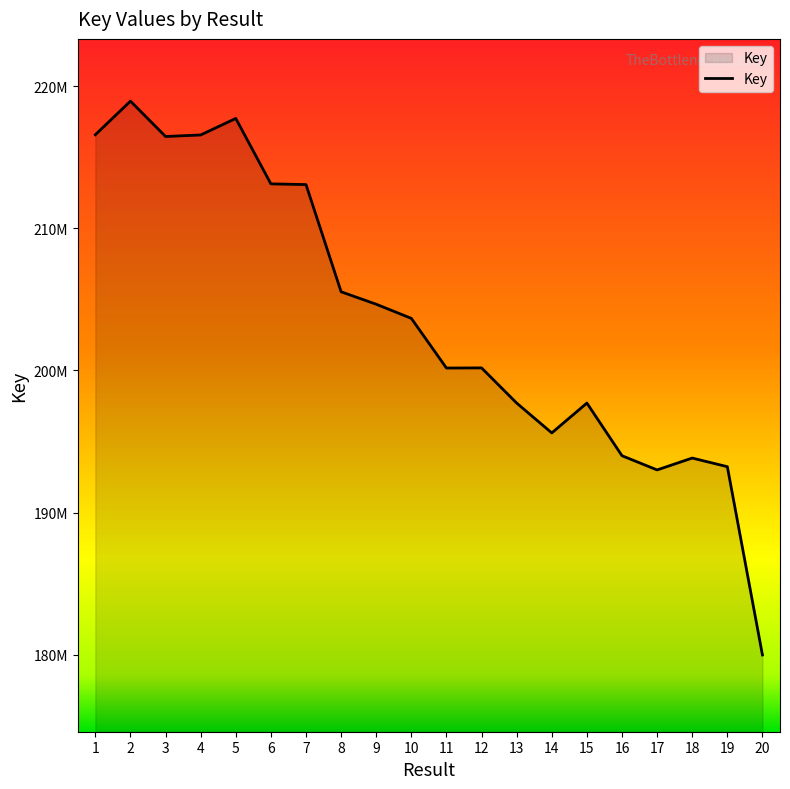

What is the change in value from 7 to 11?

-12905288